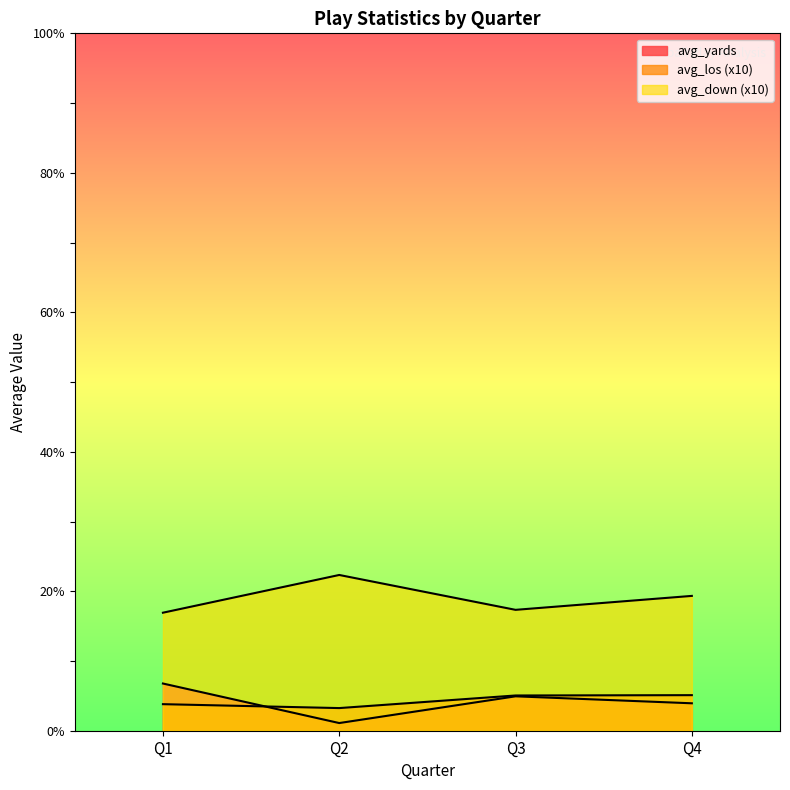

What is the sum of the avg_down values at Q4 and Q2?

4.7